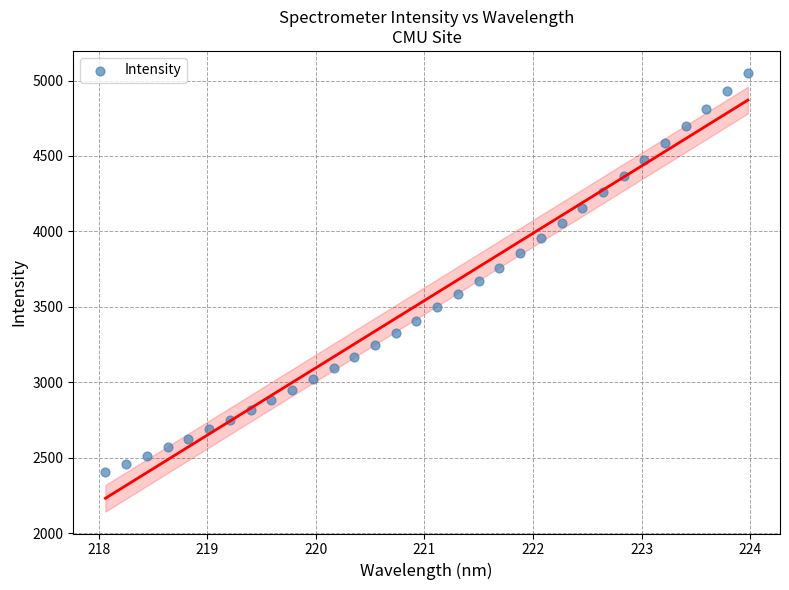

What is the range of Y values (max minus min)?

2645.7